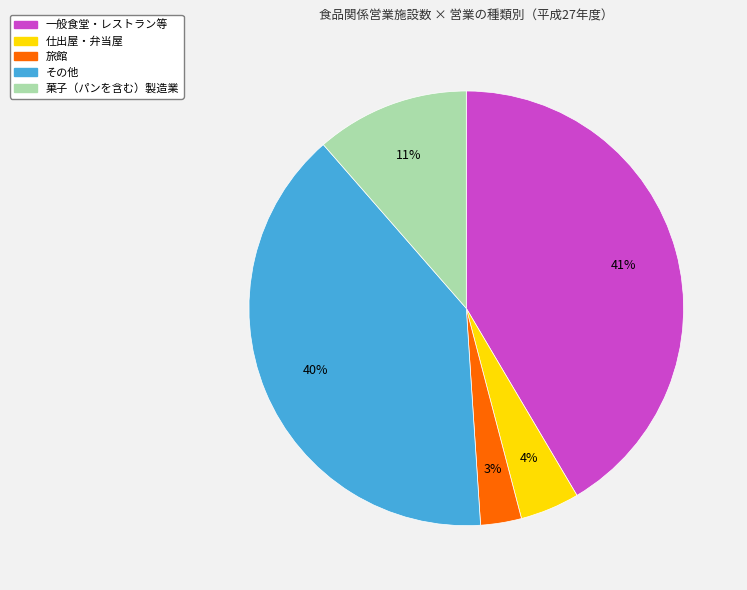

Is 菓子（パンを含む）製造業 the majority of the pie?

No